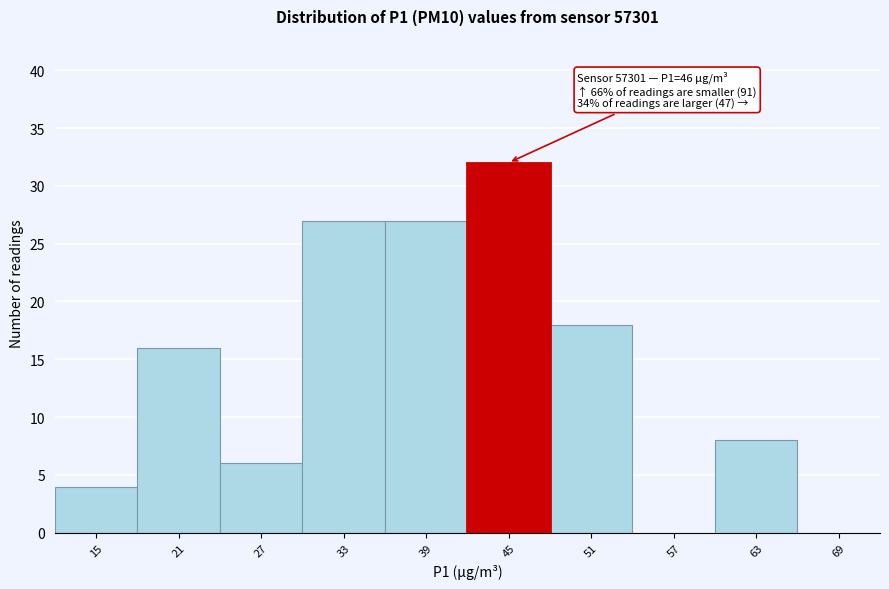

Reading left to right, what are all the values shown in this chart?

15=4	21=16	27=6	33=27	39=27	45=32	51=18	57=0	63=8	69=0